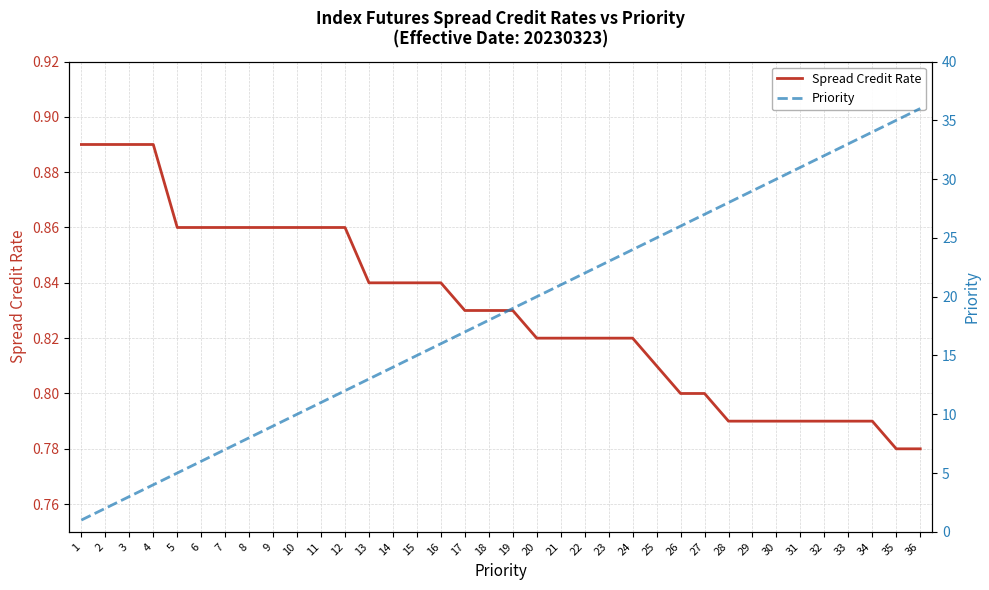

Which series has the largest total across all categories?

Priority